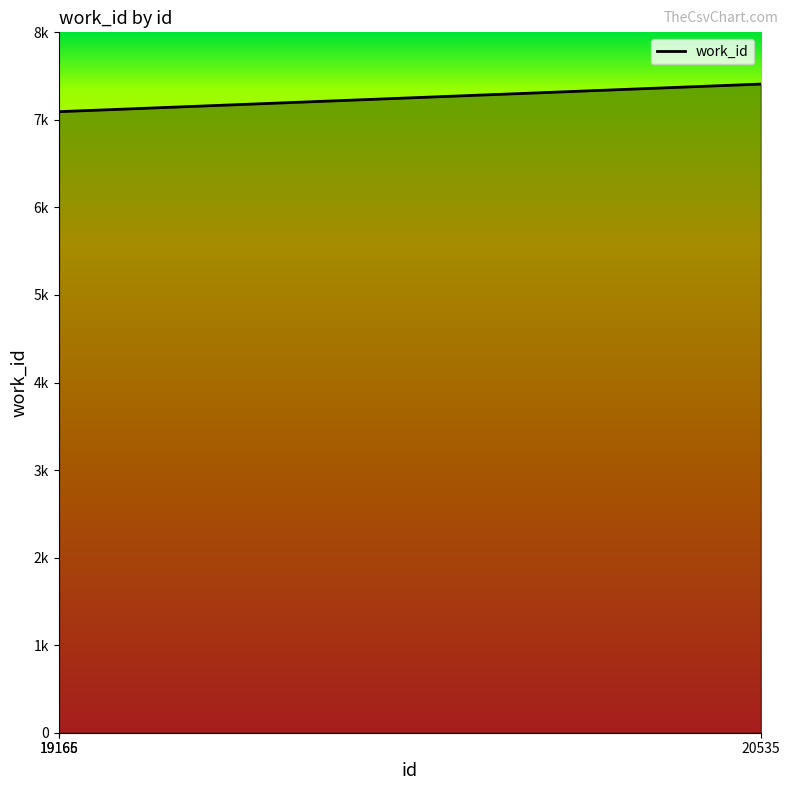

Reading right to left, extract all data points from this chart.

20535=7409	19166=7094	19165=7094